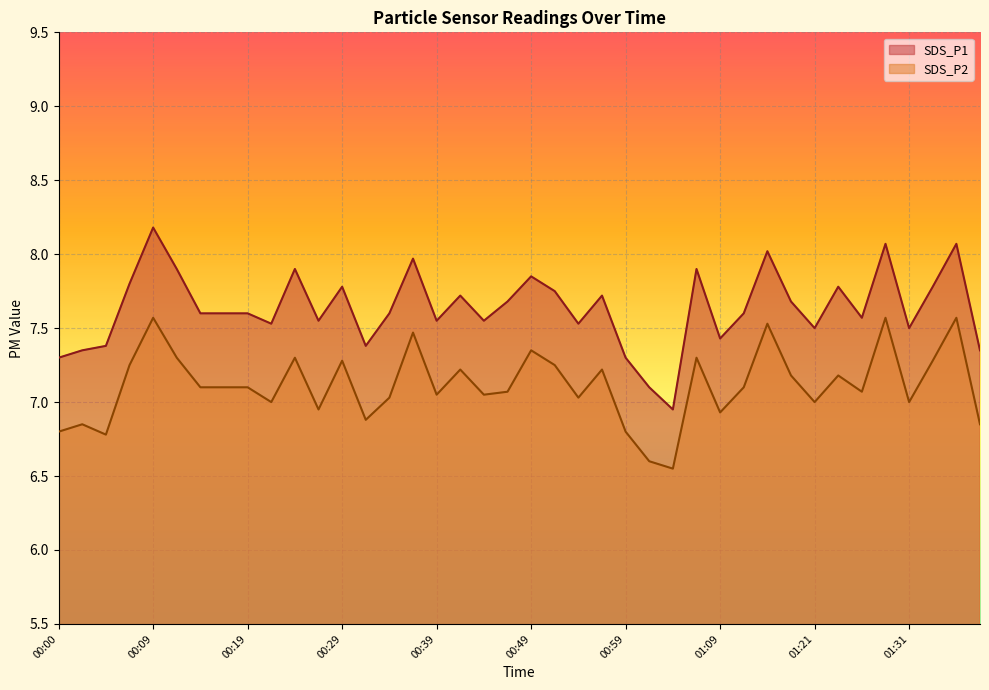

Count the number of data series in this chart.

2